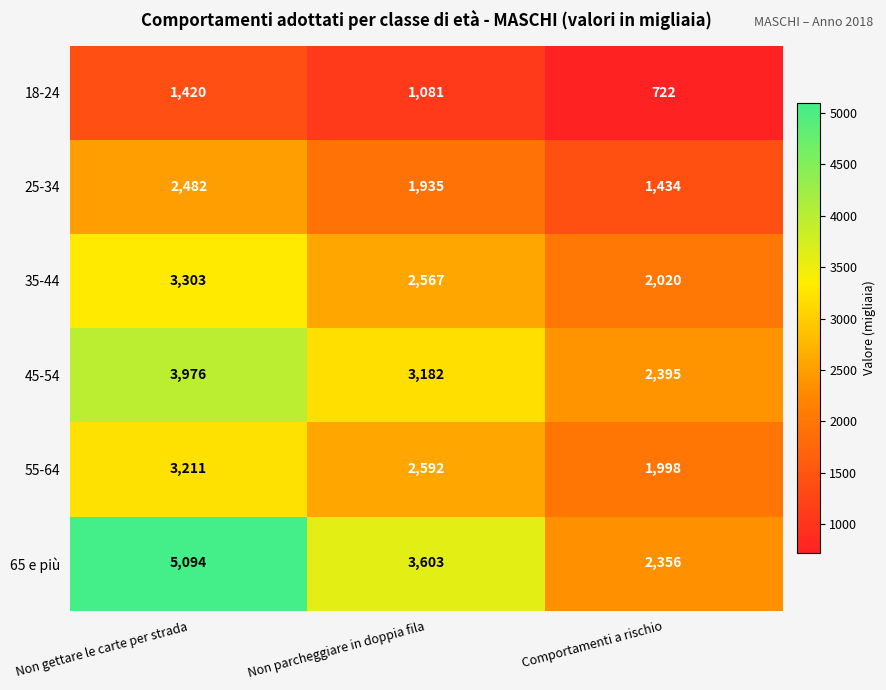

What is the difference between the highest and lowest values at Non parcheggiare in doppia fila?

2522